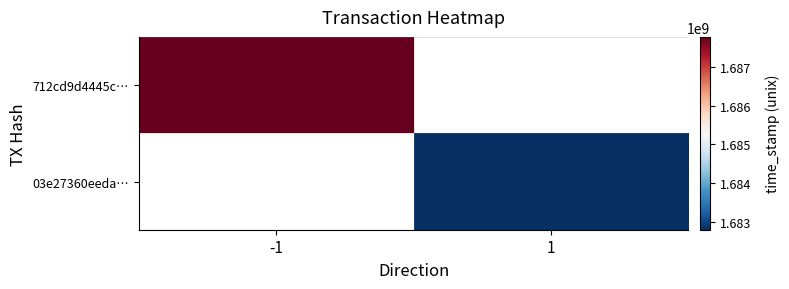

Which series has the widest spread of values?

712cd9d4445c…